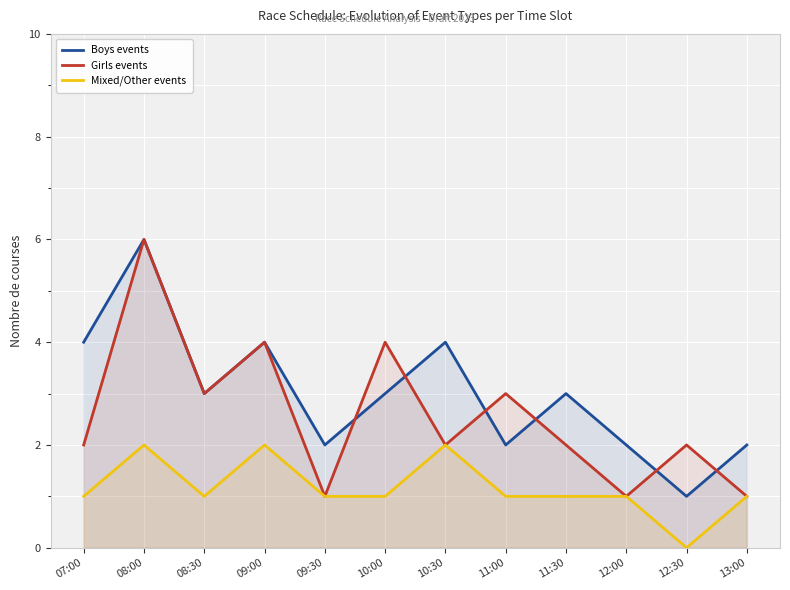

What is the value of the Girls events point at the 3rd from the left?

3